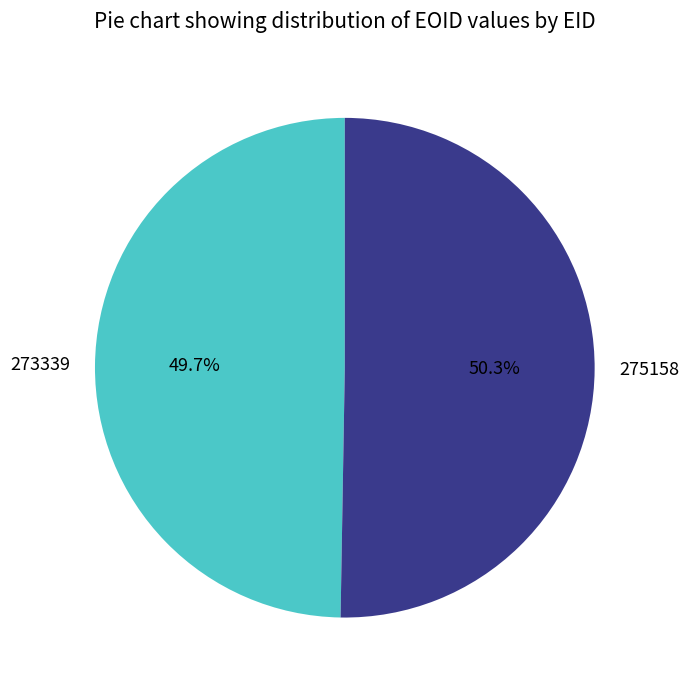

What percentage is NOT represented by 275158?

49.7%